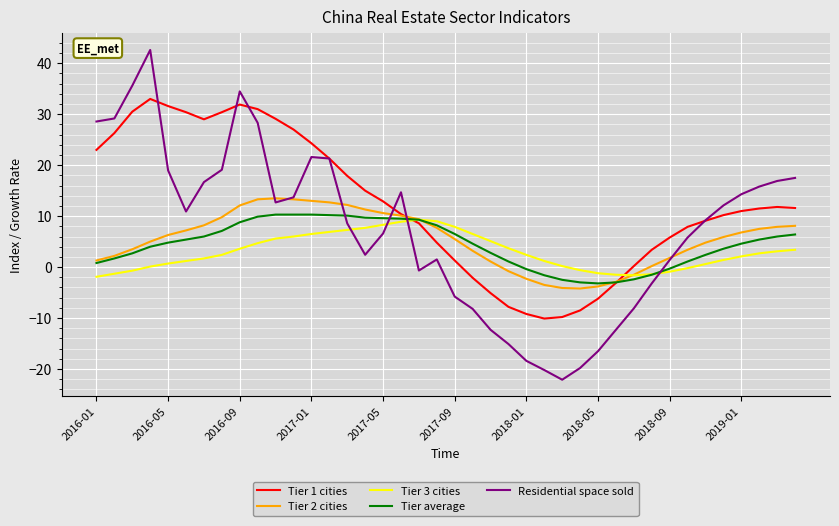

Which series has the largest range (max minus min)?

Residential space sold